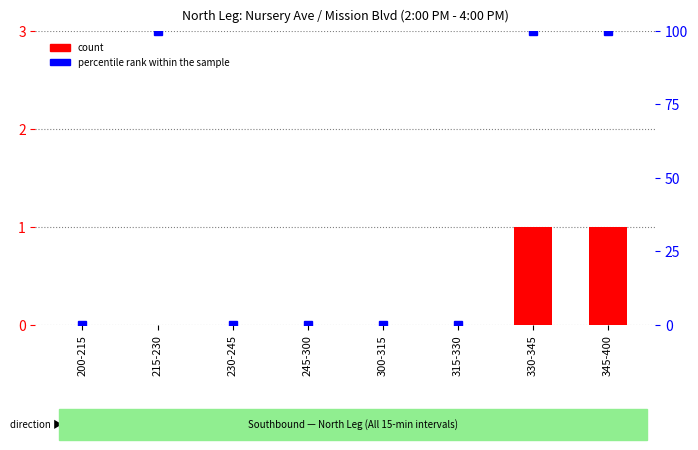

Between 315-330 and 330-345, which is larger?

330-345